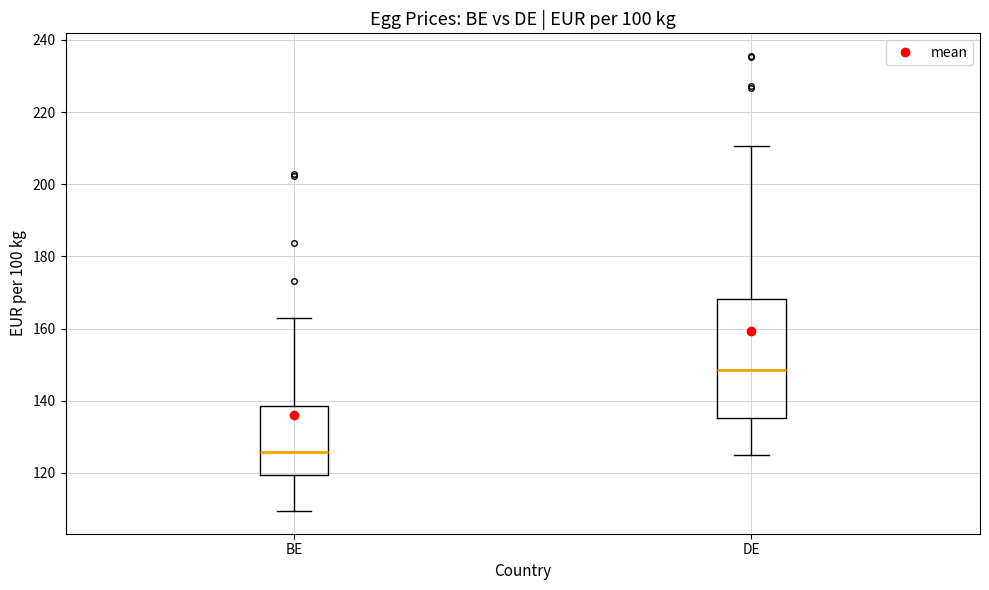

Where is the lower edge of the box for BE on the y-axis? The values are not printed on the chart, so give them approximately, as read against the axis.

120